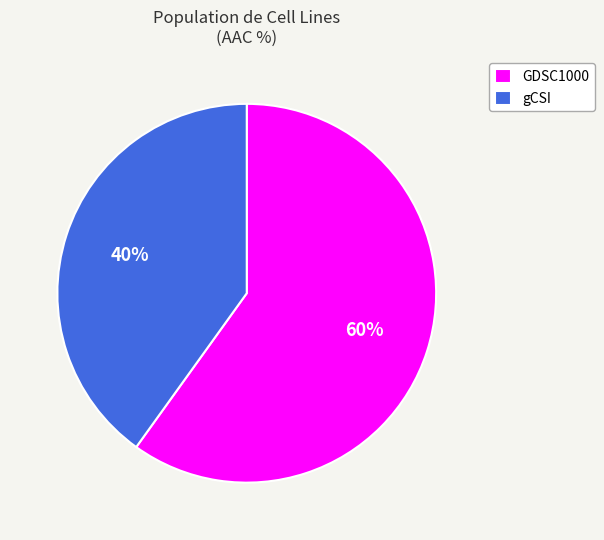

What is the ratio of the value at gCSI to the value at GDSC1000?

0.7